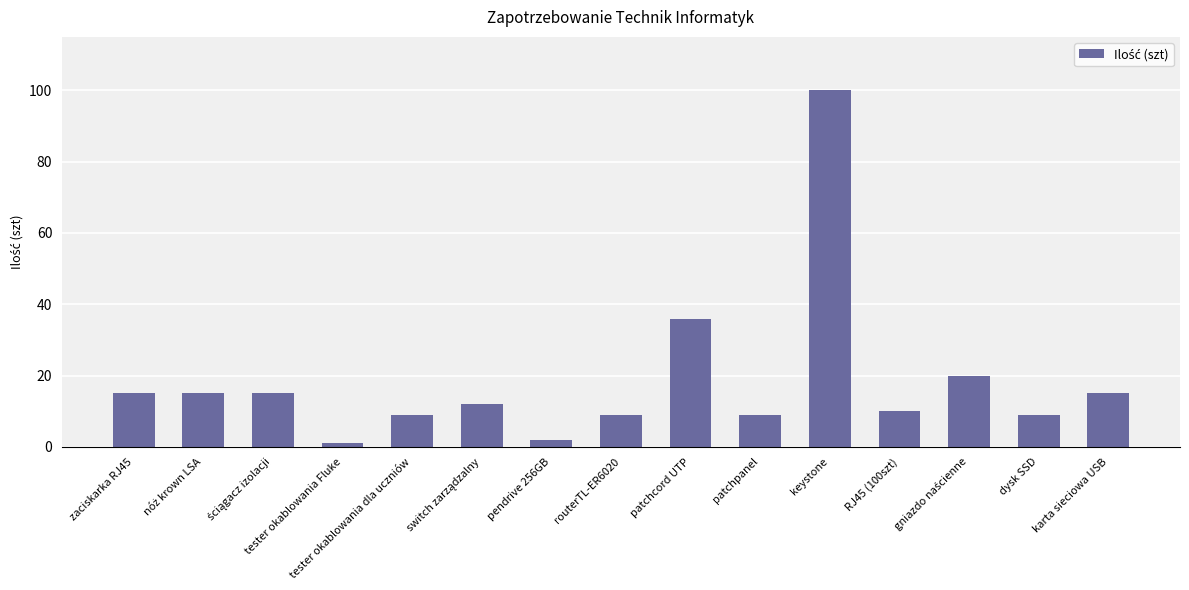

How many bars are there in total?

15